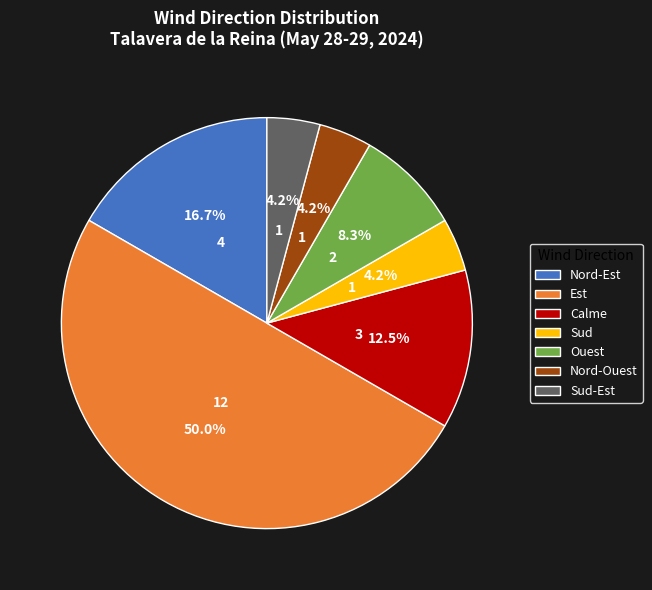

Does Ouest represent more than half of the total?

No